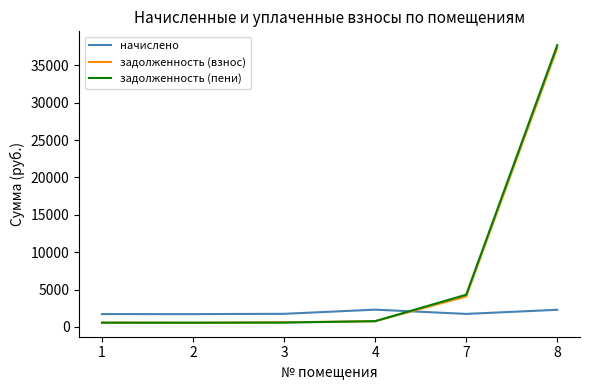

Where is начислено nearest to the value 2014?

3